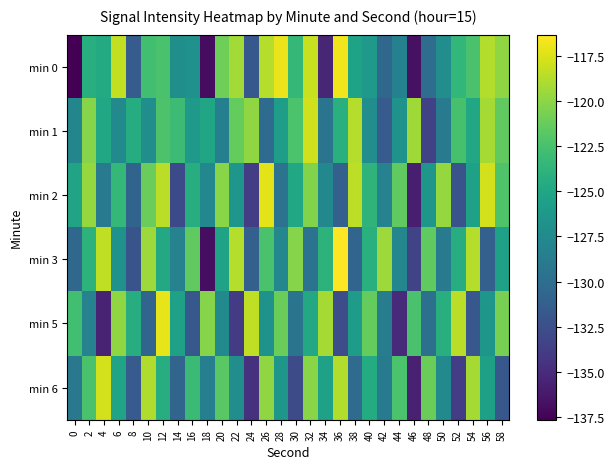

Which has a higher value, 52 or 28?

28